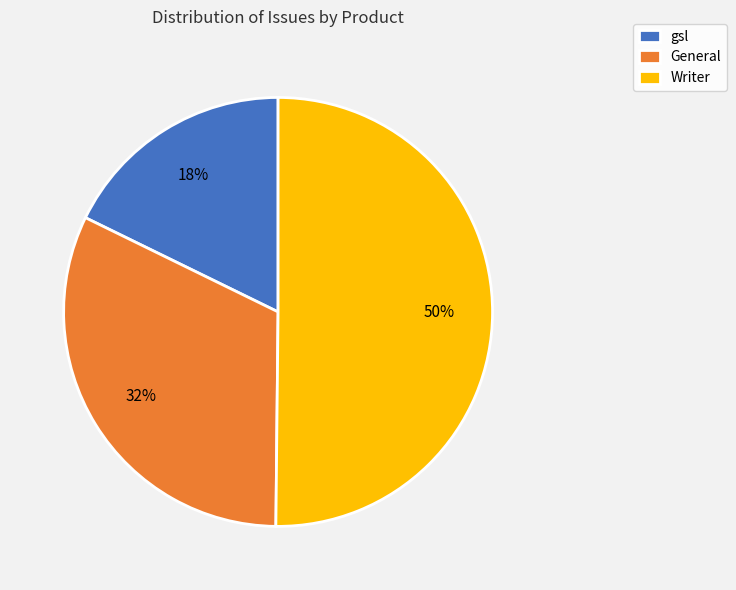

Which slice represents more than half of the pie?

Writer